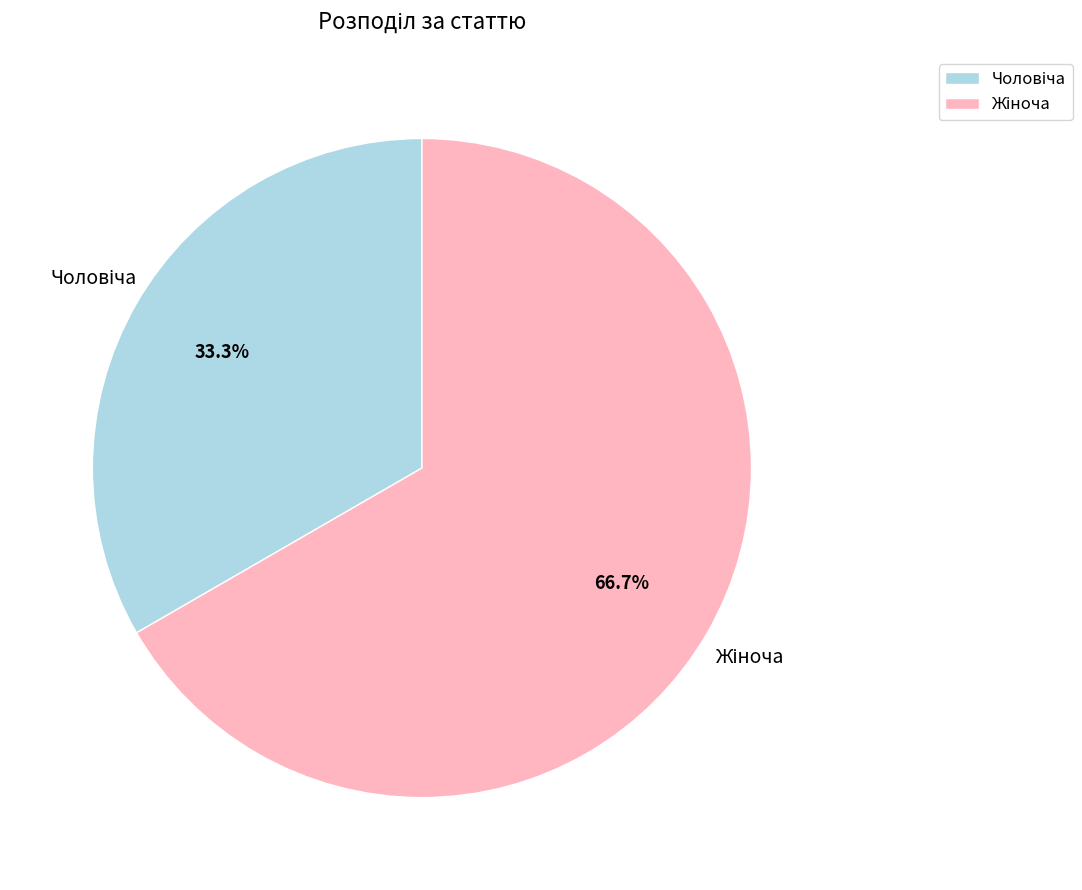

To the nearest percent, what is the average slice percentage?

50%